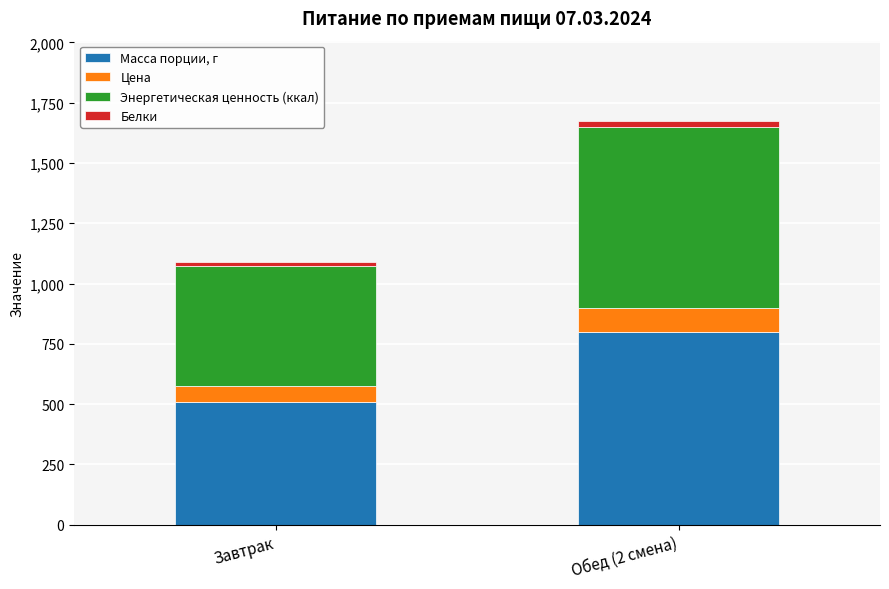

Does the chart contain any negative values?

No